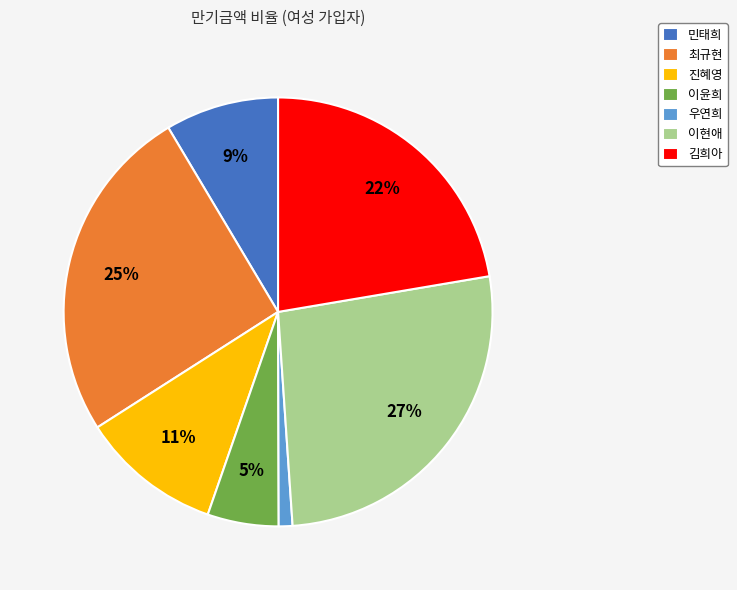

To the nearest percent, what is the difference between the 김희아 and 우연희 slice percentages?

21%